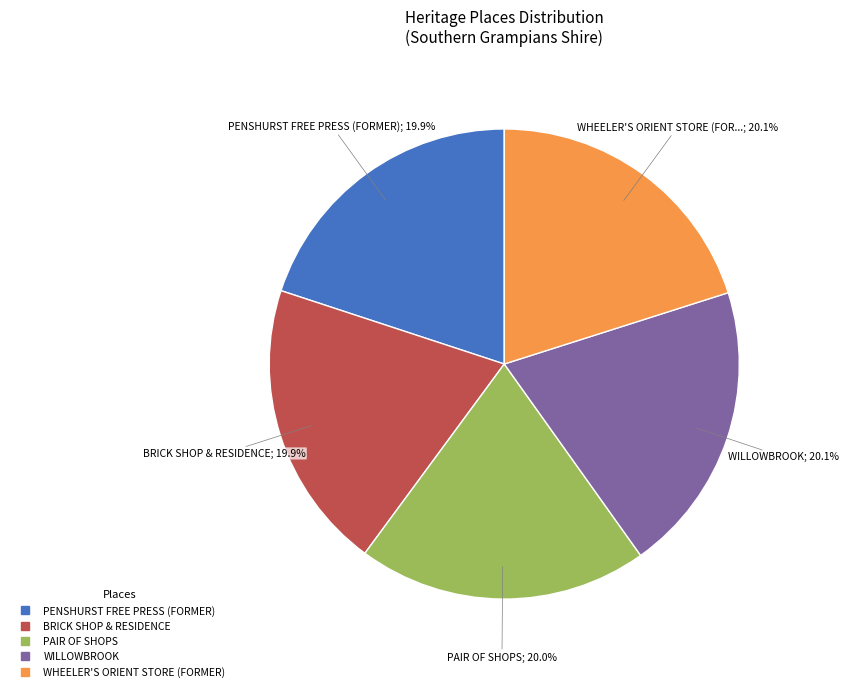

How many slices are in this pie chart?

5